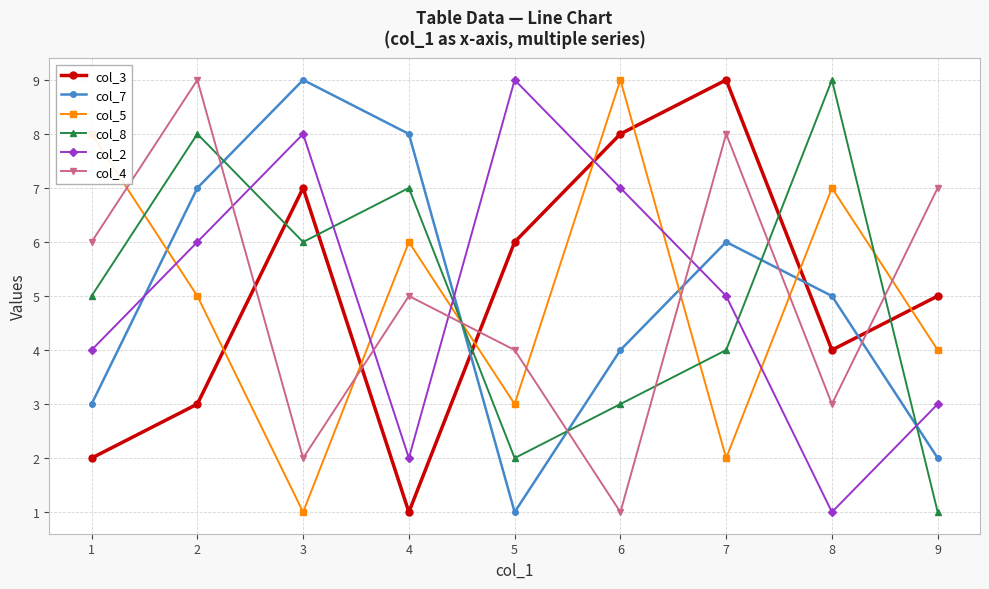

What is the spread (max minus min) of values at 3?

8